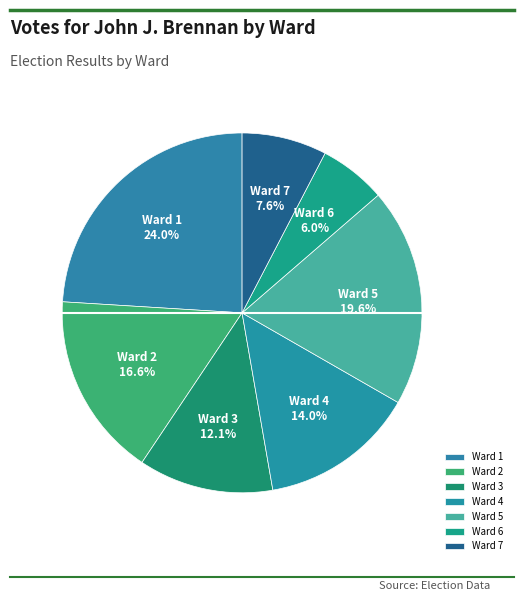

How many slices are in this pie chart?

7